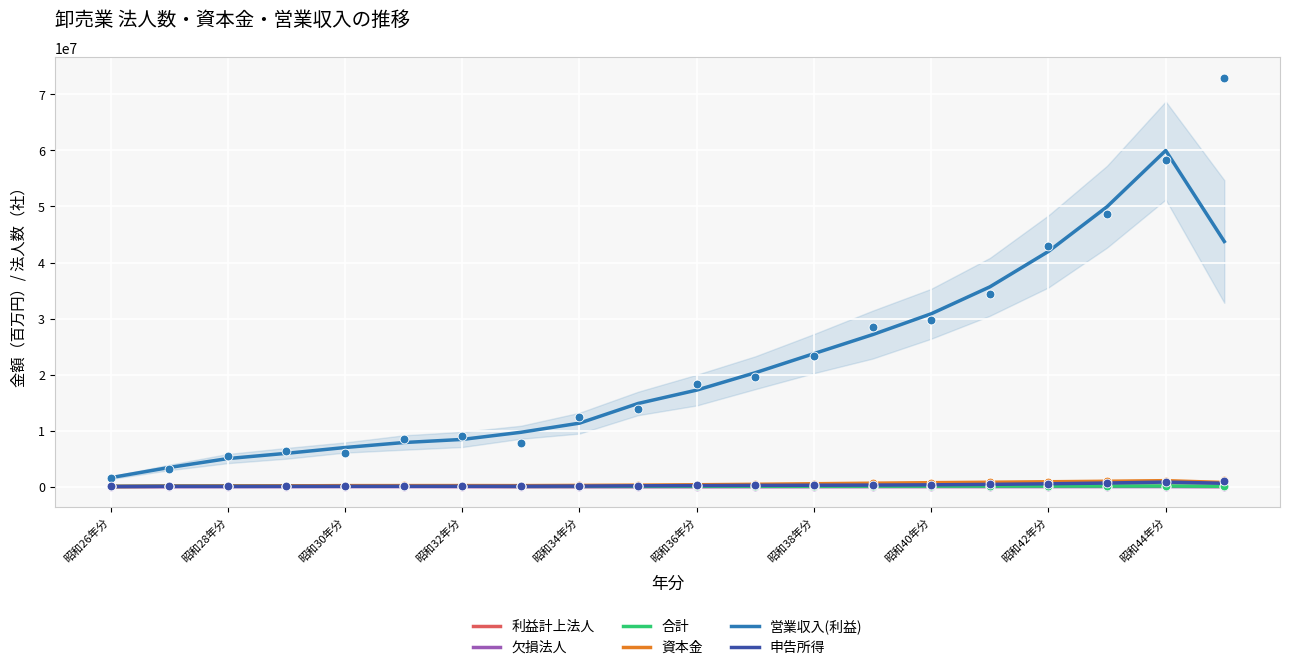

True or false: 欠損法人 and 営業収入(利益) cross at least once.

False